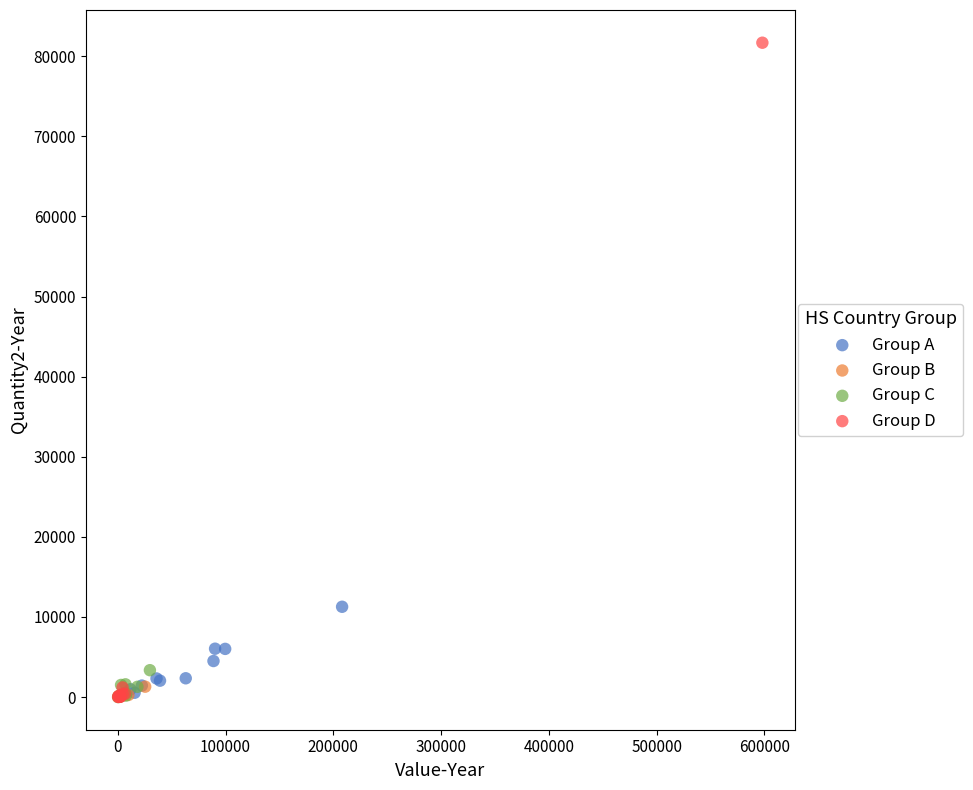

Which series has the widest spread of Y values?

Group D